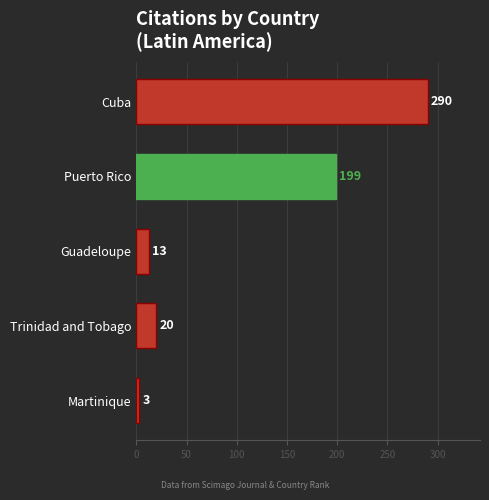

True or false: the data shows 199 at Puerto Rico.

True